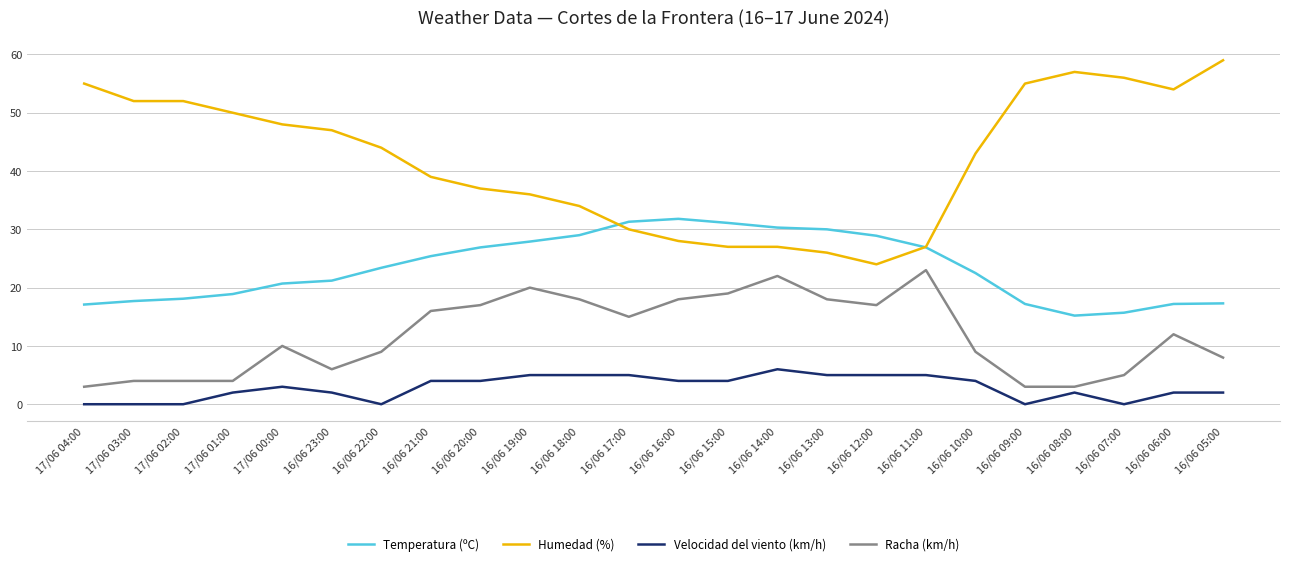

True or false: Temperatura (ºC) and Velocidad del viento (km/h) intersect in this chart.

False